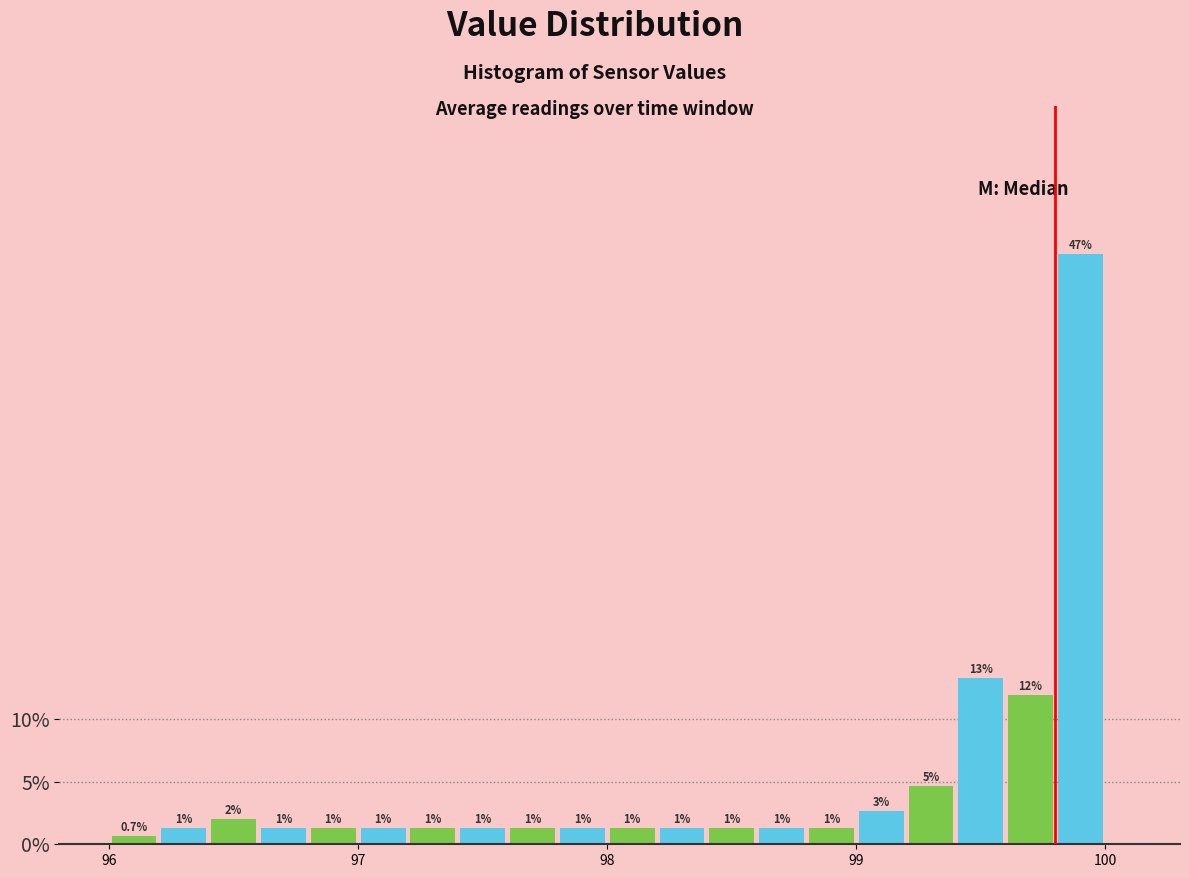

Read against the x-axis, roughly where is the centre of the tallest bar?

99.9